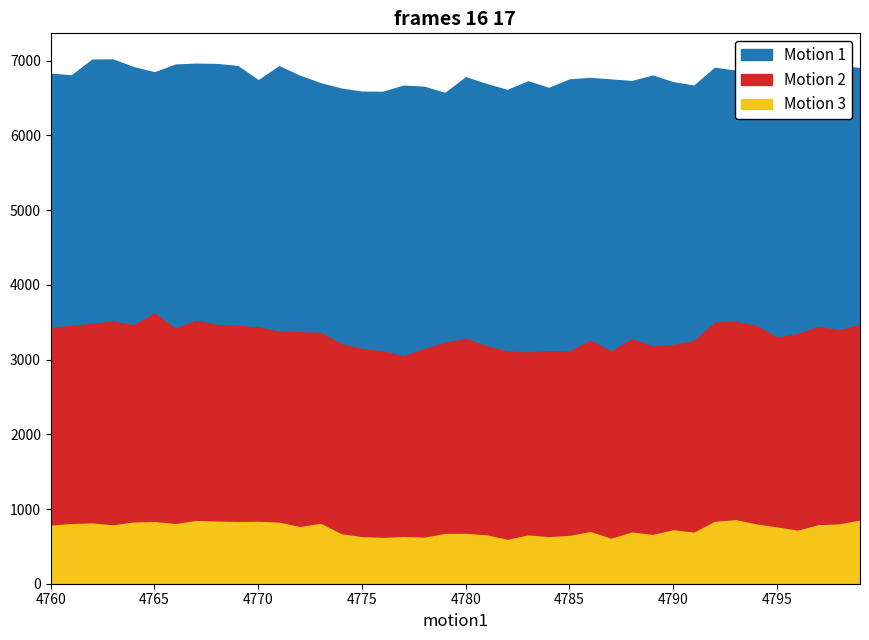

Where does the Motion 1 series first go above 756?

4760